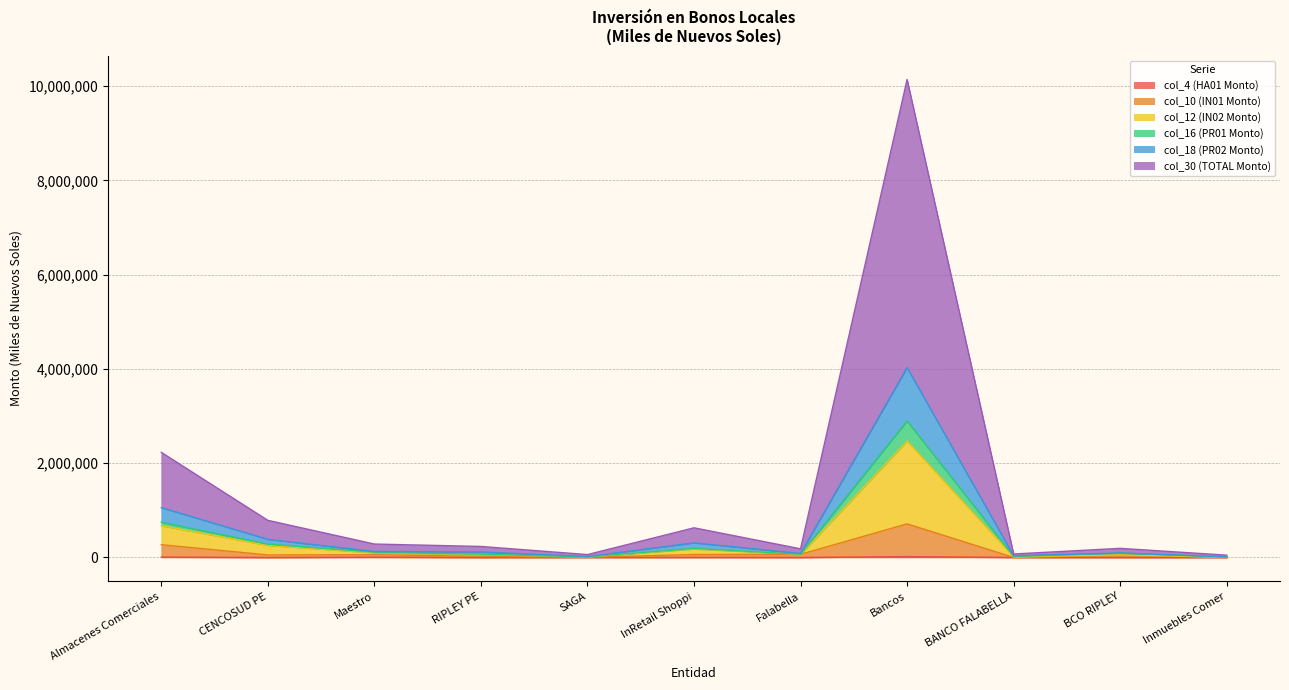

Is it true that col_12 (IN02 Monto) equals 60872.1 at RIPLEY PE?

False